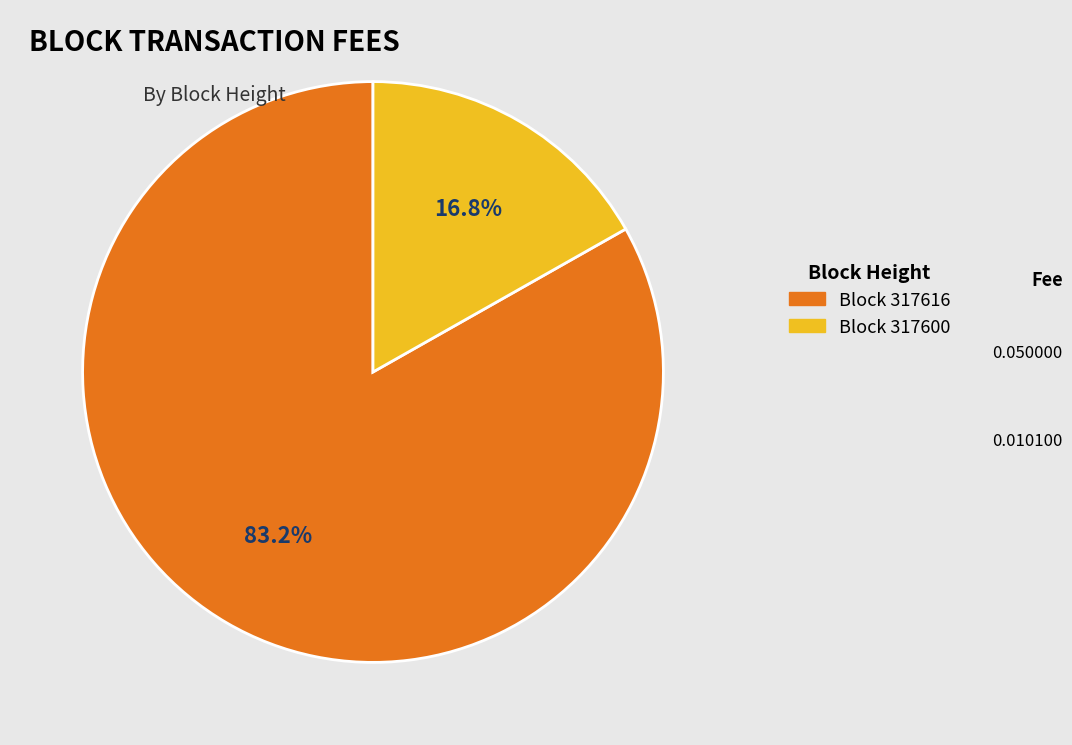

Count the number of slices in the pie.

2